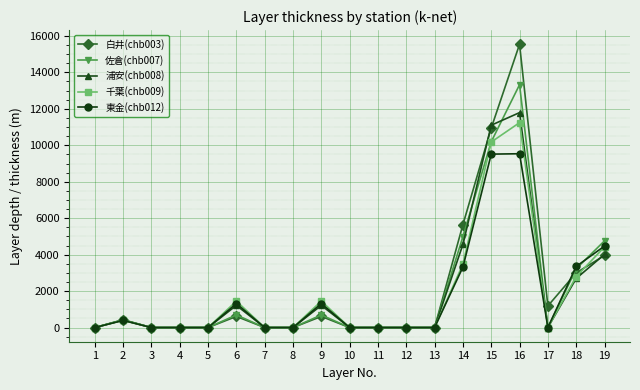

Which series has the largest range (max minus min)?

白井(chb003)